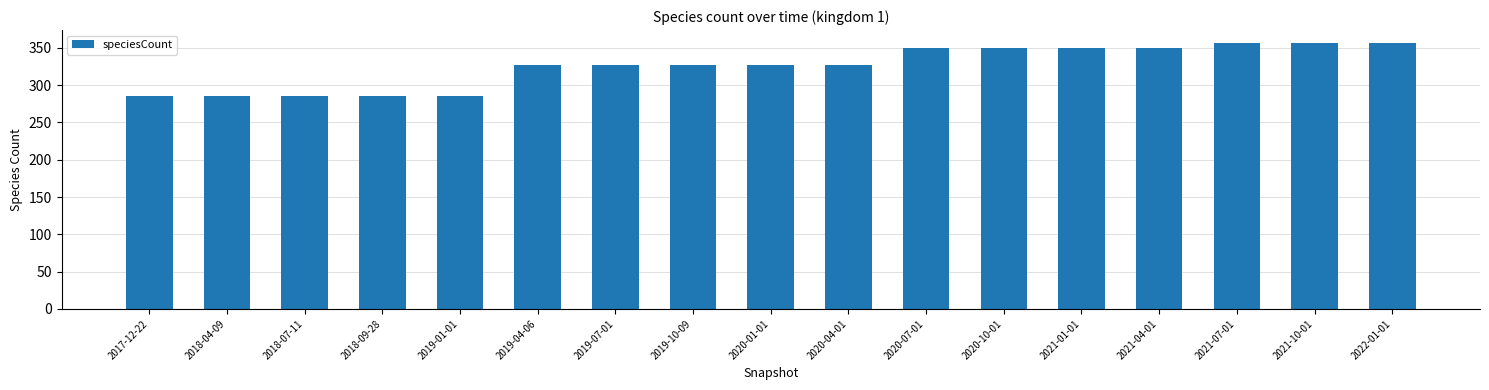

How many bars are there in total?

17